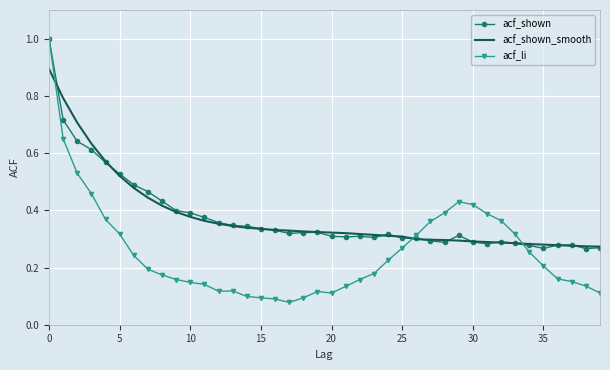

What is the highest value of the acf_li series?

1.0